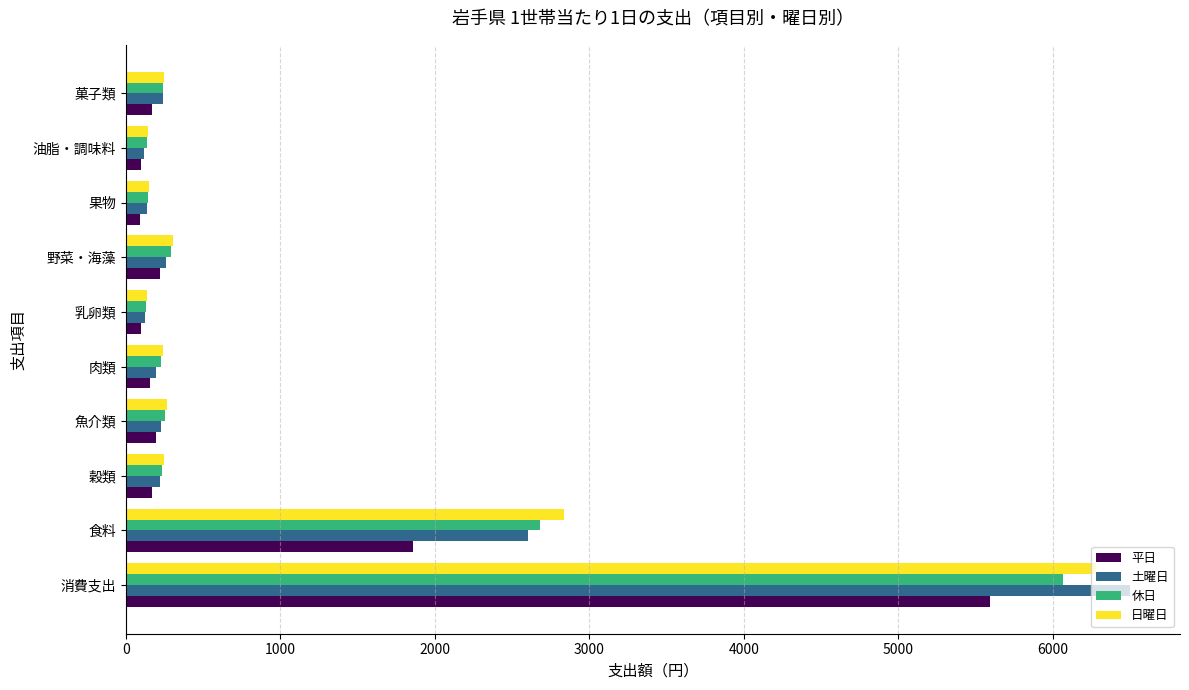

The value of 休日 at 肉類 is 229.5. True or false?

True